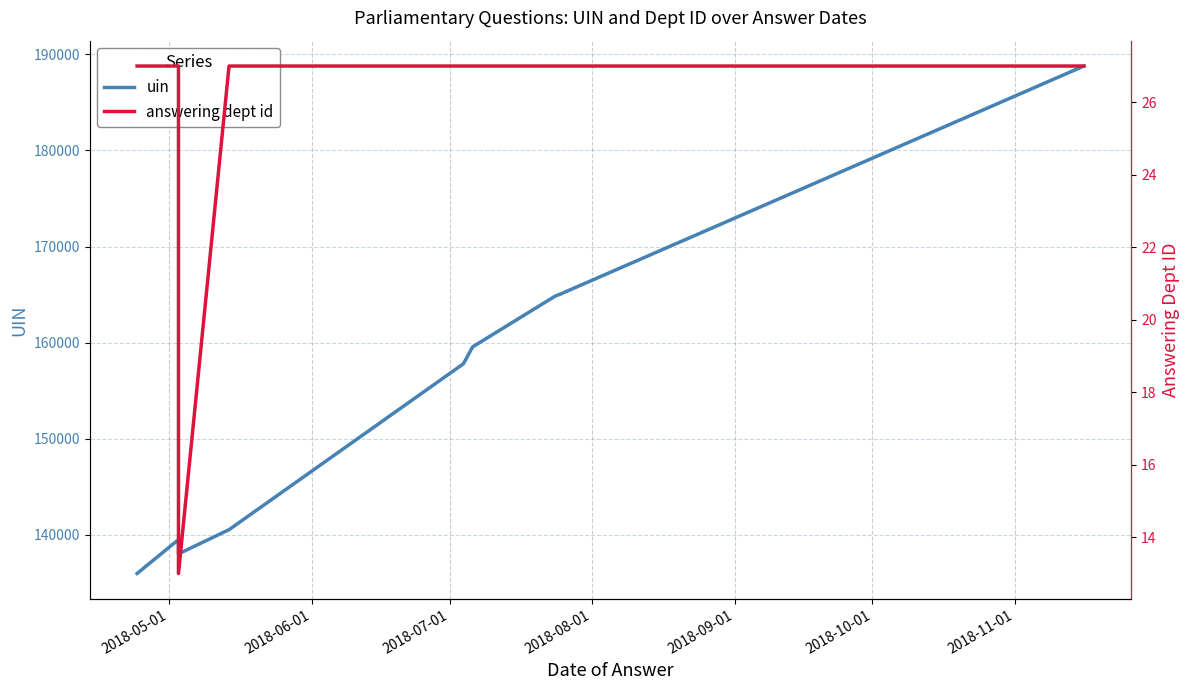

How many lines are shown in the chart?

2